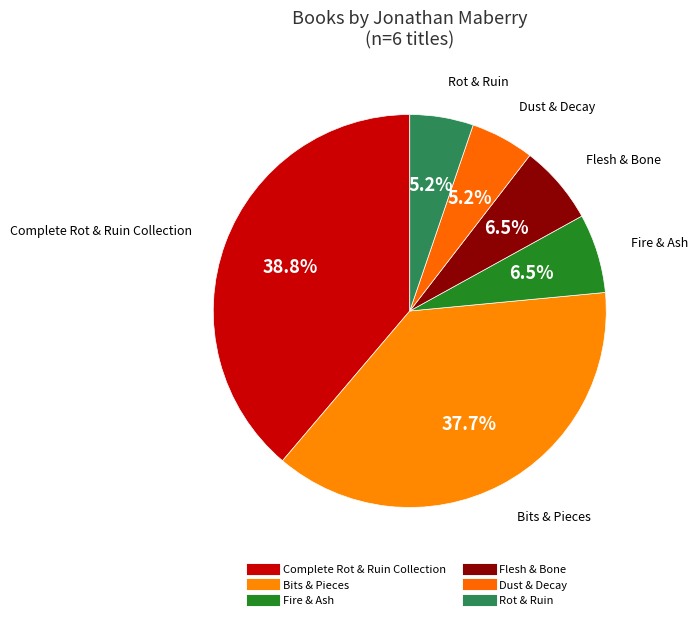

Which slice is the smallest?

Rot & Ruin